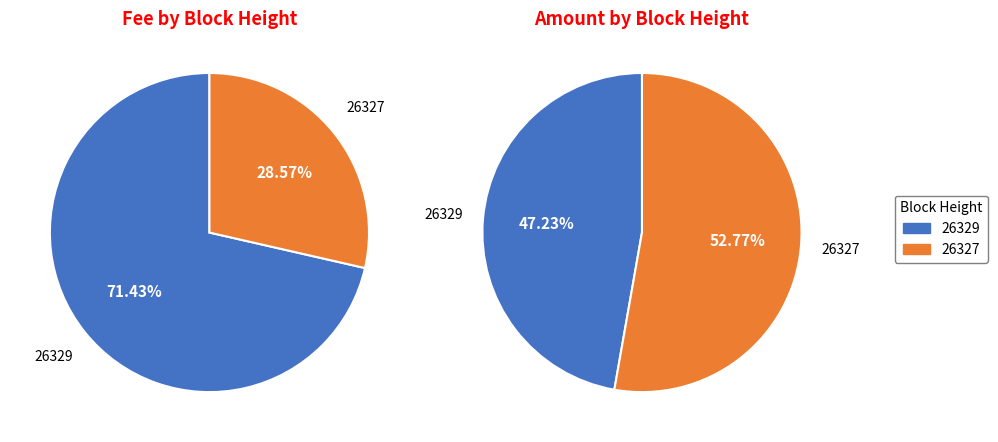

What is the smallest slice in the pie chart?

26327